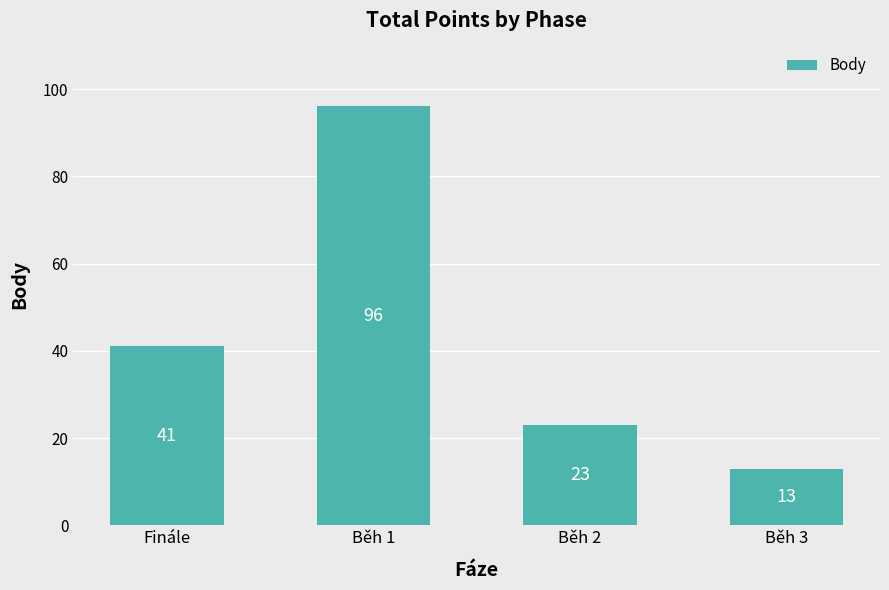

Is it true that the value at Běh 3 is 6?

False